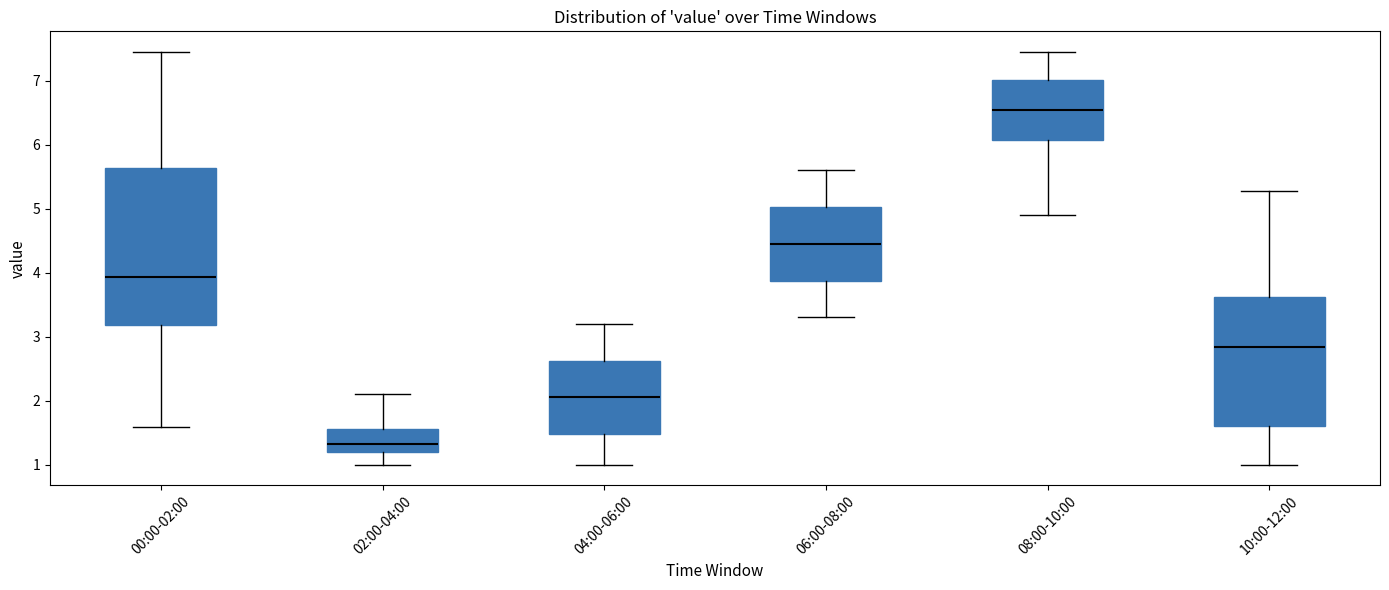

Which box is the tallest, from its lower edge to its upper edge?

00:00-02:00